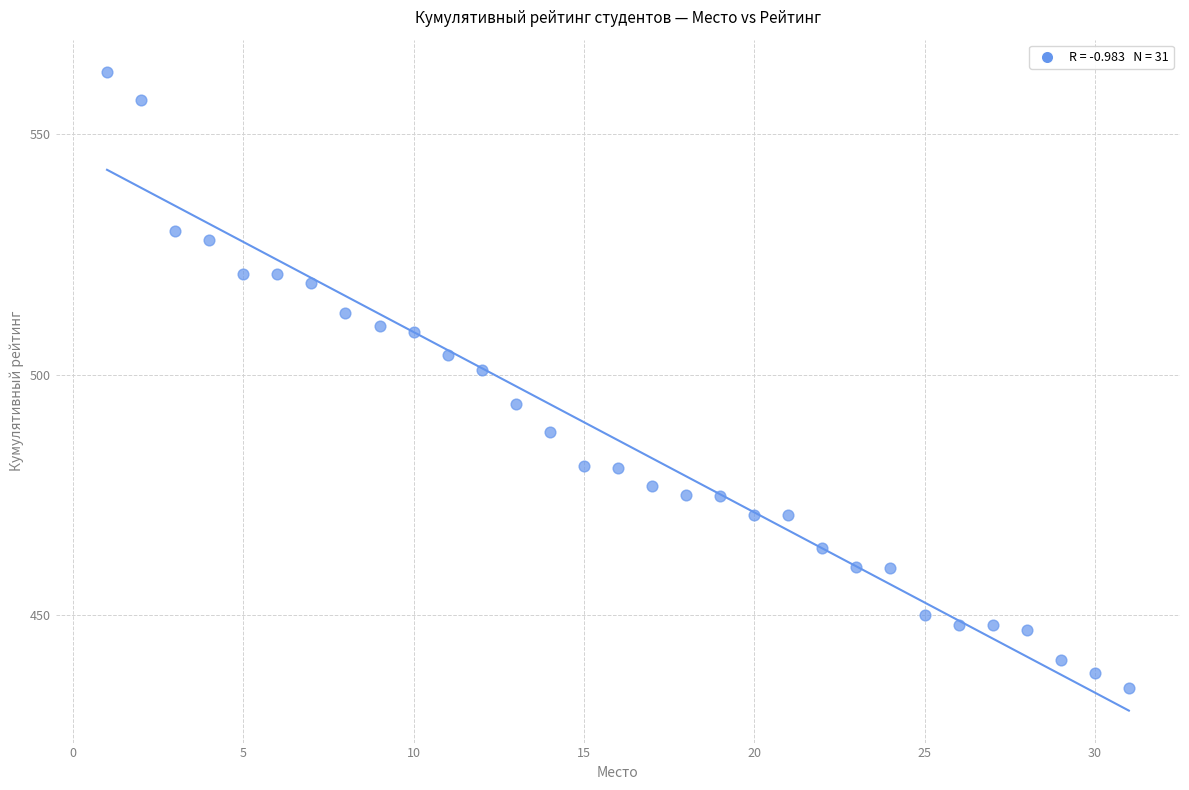

What is the range of Y values (max minus min)?

128.1